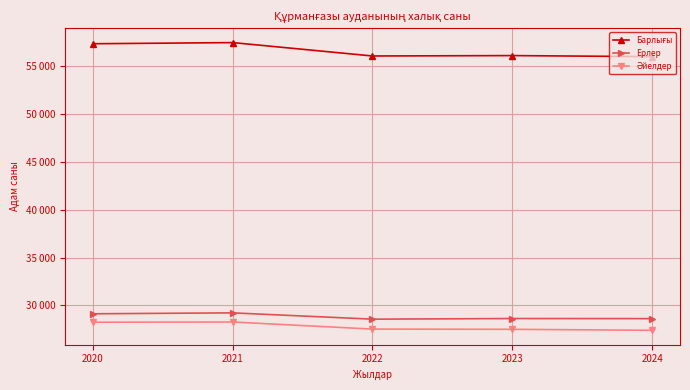

What is the difference between the second highest and second lowest values in the Әйелдер series?

742